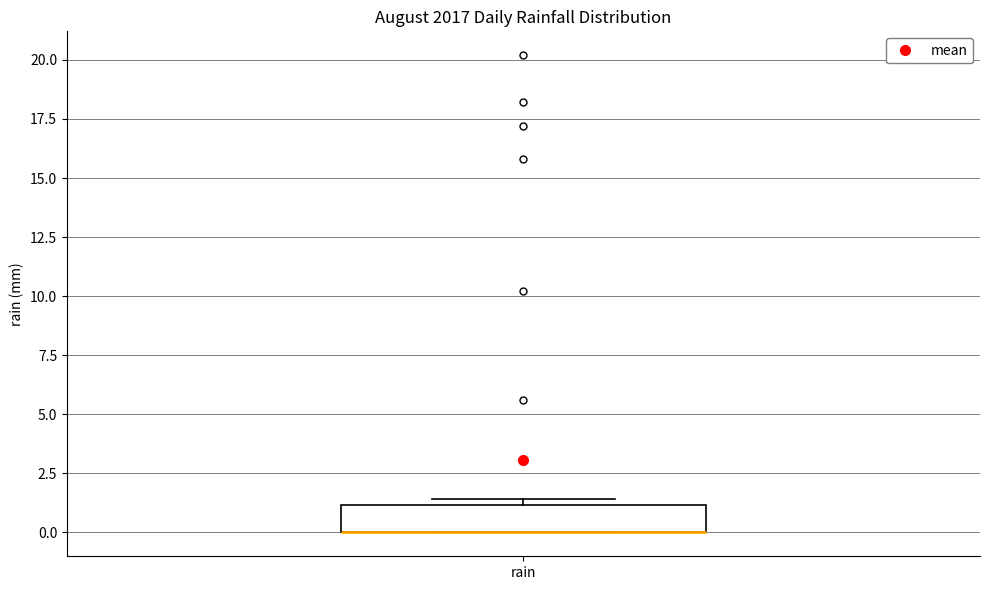

Read this box plot against the y-axis: the position of the median line, the range covered by the box, and the ends of both whiskers. The values are not printed on the chart, so give them approximately, as read against the axis.

median 0.0 (drawn on the box's lower edge), box 0.0 to 1.0, whiskers 0.0 to 1.5